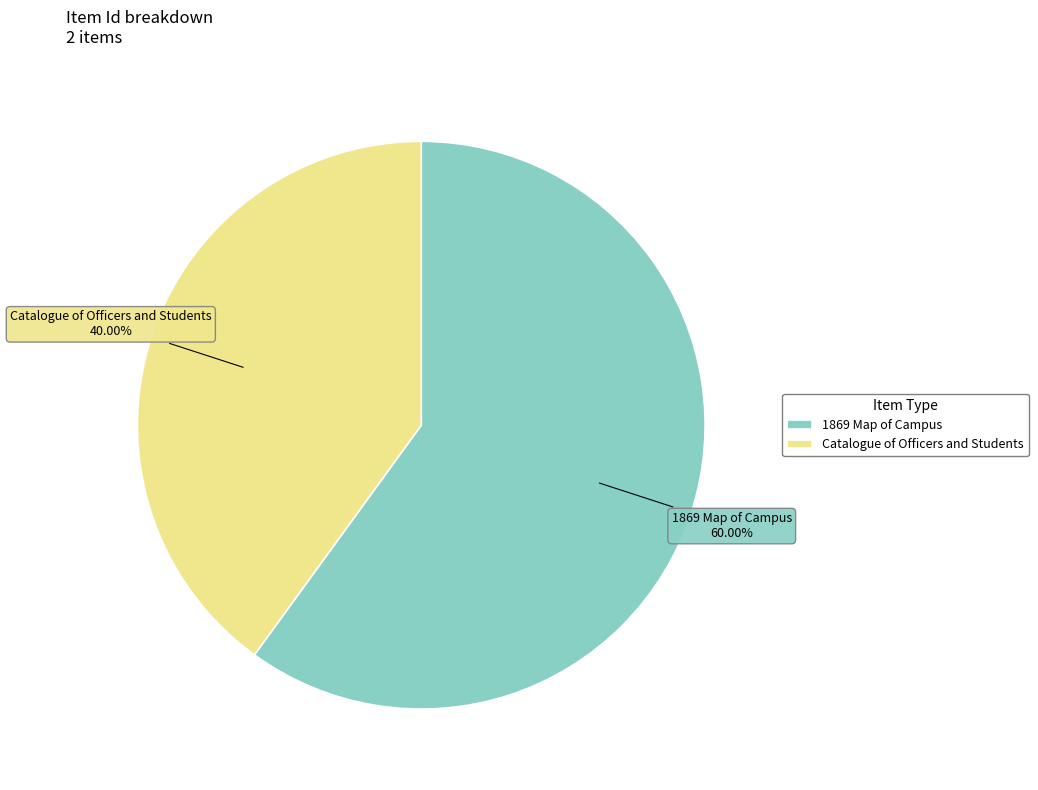

True or false: 1869 Map of Campus accounts for 60% of the total.

True